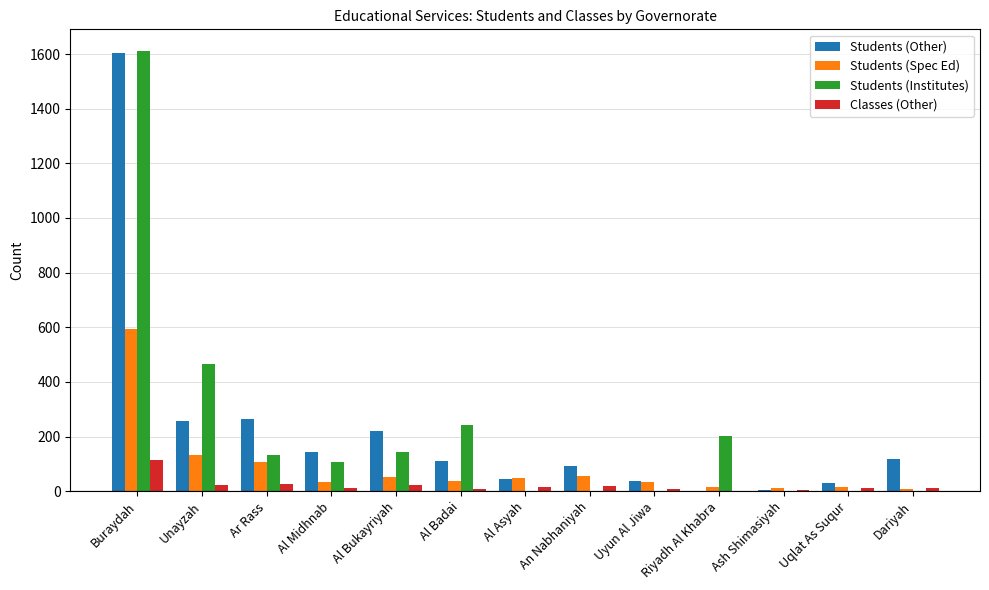

How many groups of bars are there?

13